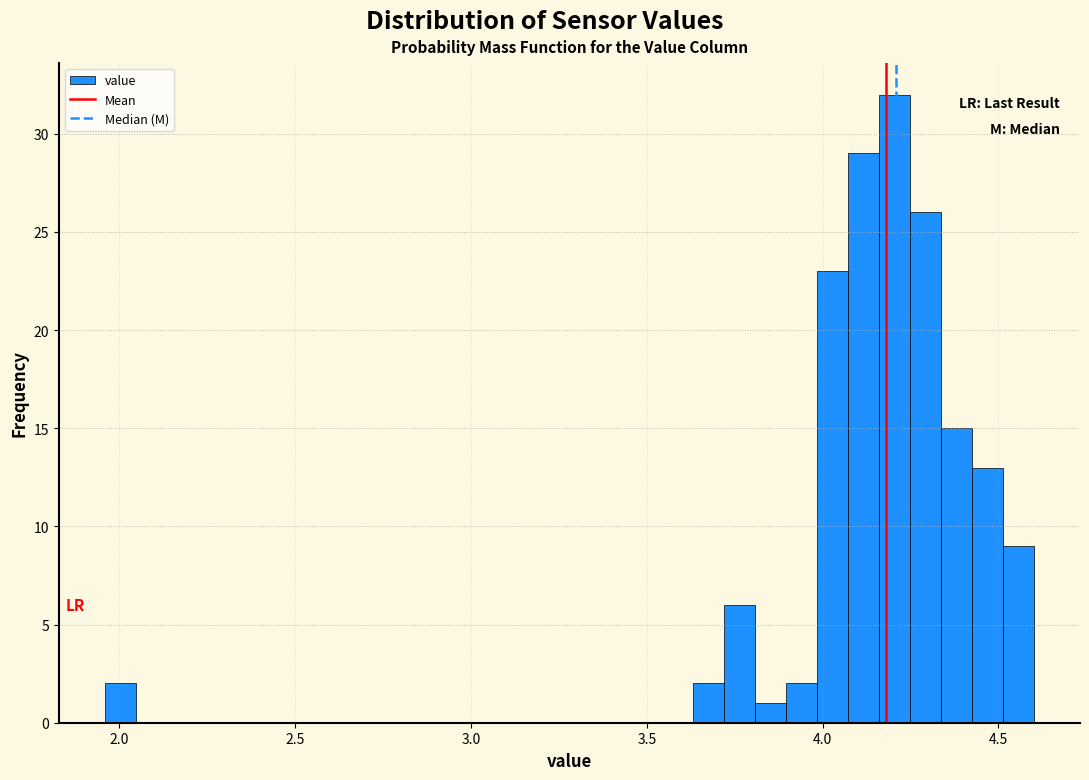

Read against the x-axis, roughly where is the centre of the tallest bar?

4.20